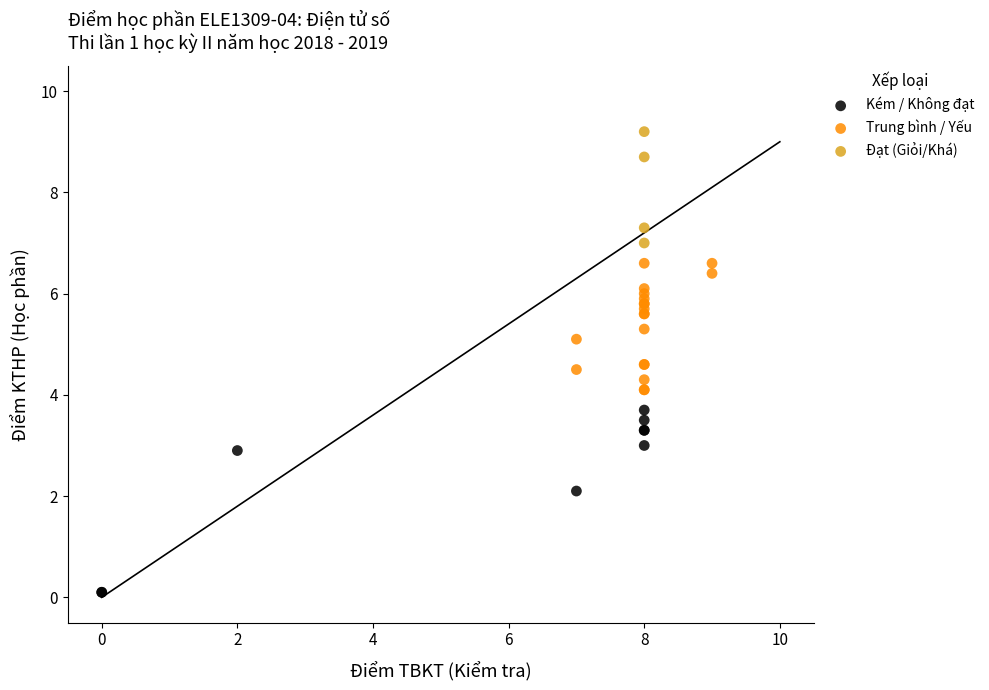

Which series reaches the maximum Y coordinate?

Đạt (Giỏi/Khá)